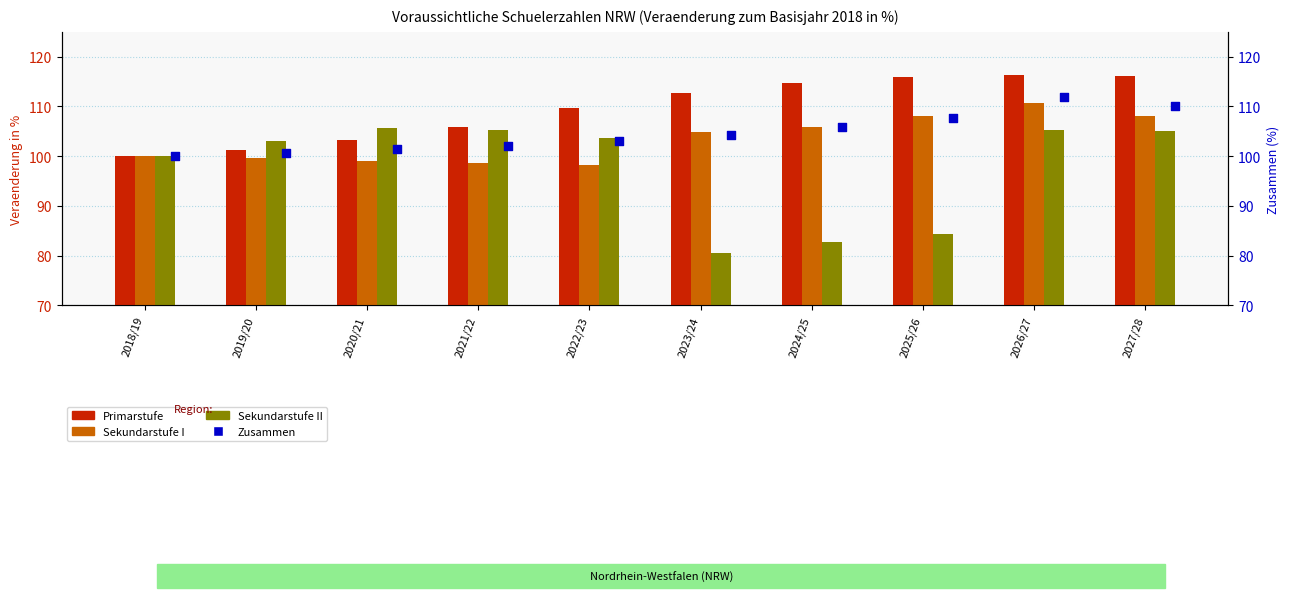

Which series contains the highest Y value?

Primarstufe